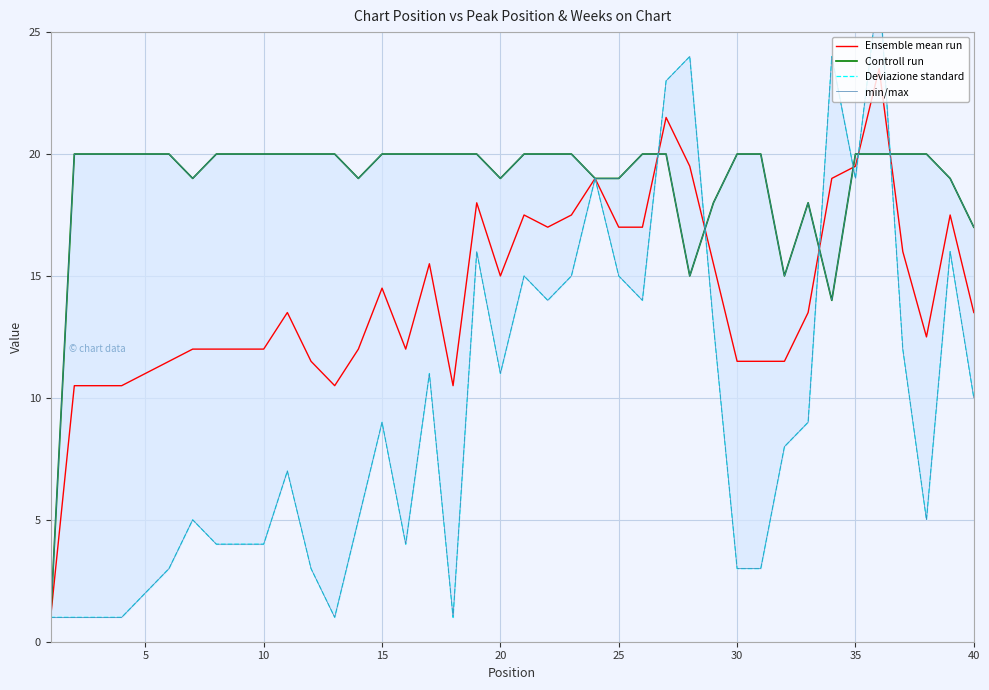

The Ensemble mean run series shows 2.8 at 30. True or false?

False